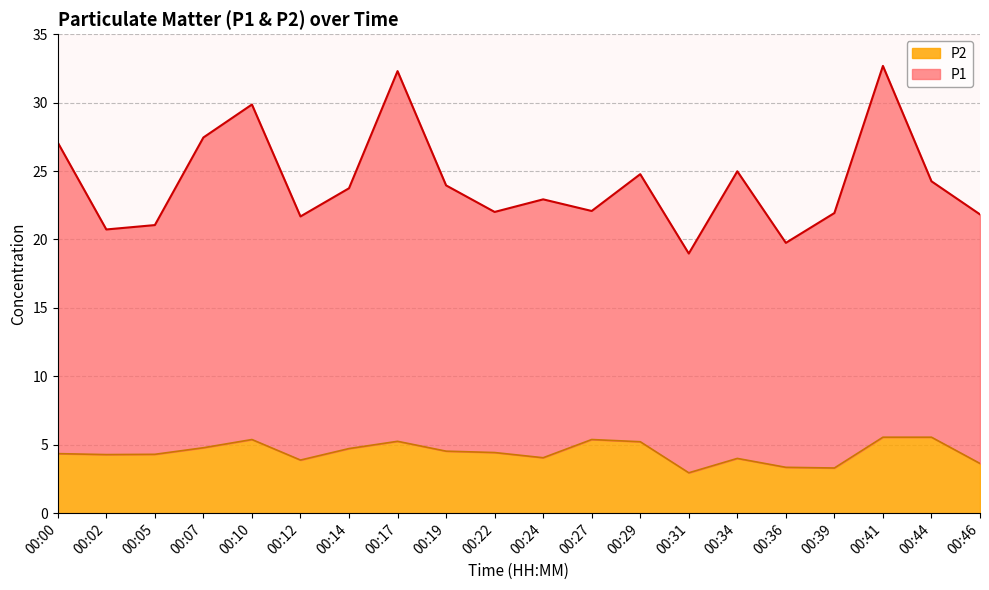

Rank the series by their average value, from lowest to highest.

P2, P1